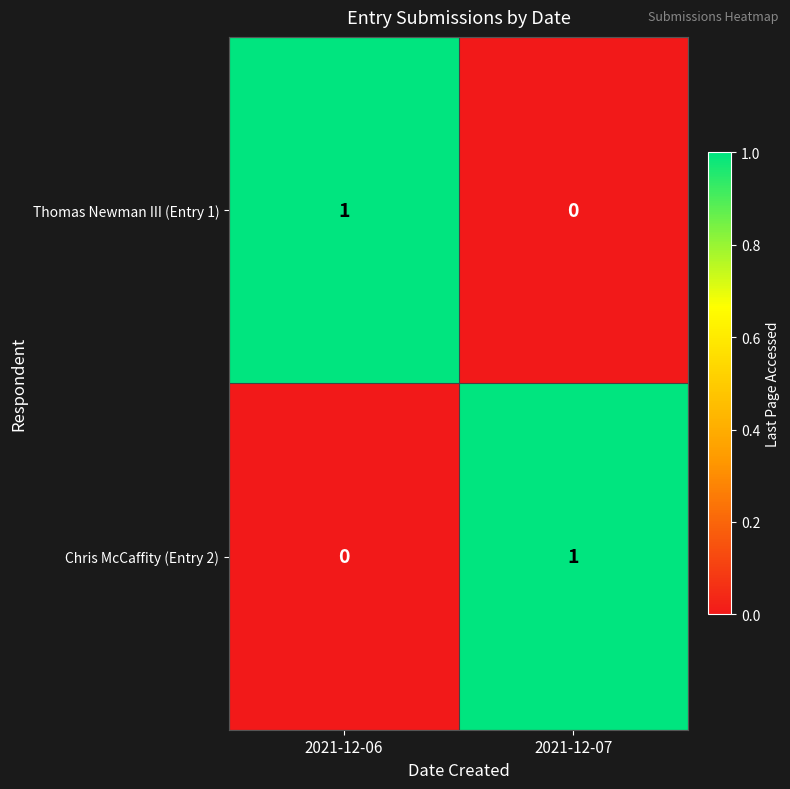

Reading left to right, list all the values displayed in this chart.

Thomas Newman III (Entry 1): 2021-12-06=1	2021-12-07=0
Chris McCaffity (Entry 2): 2021-12-06=0	2021-12-07=1